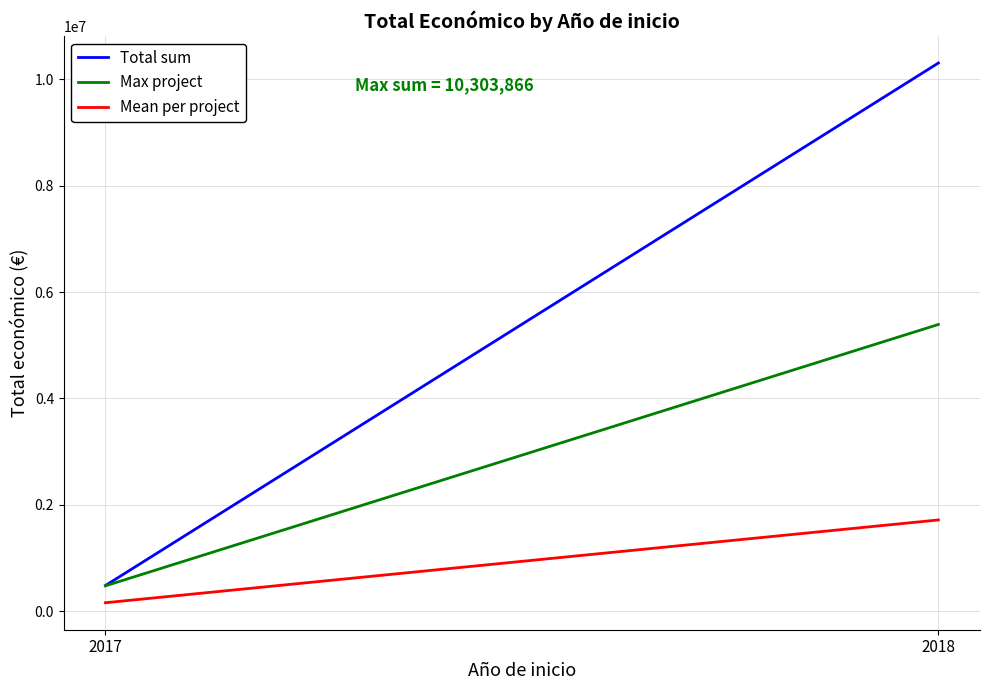

What is the spread (max minus min) of values at 2017?

323496.7